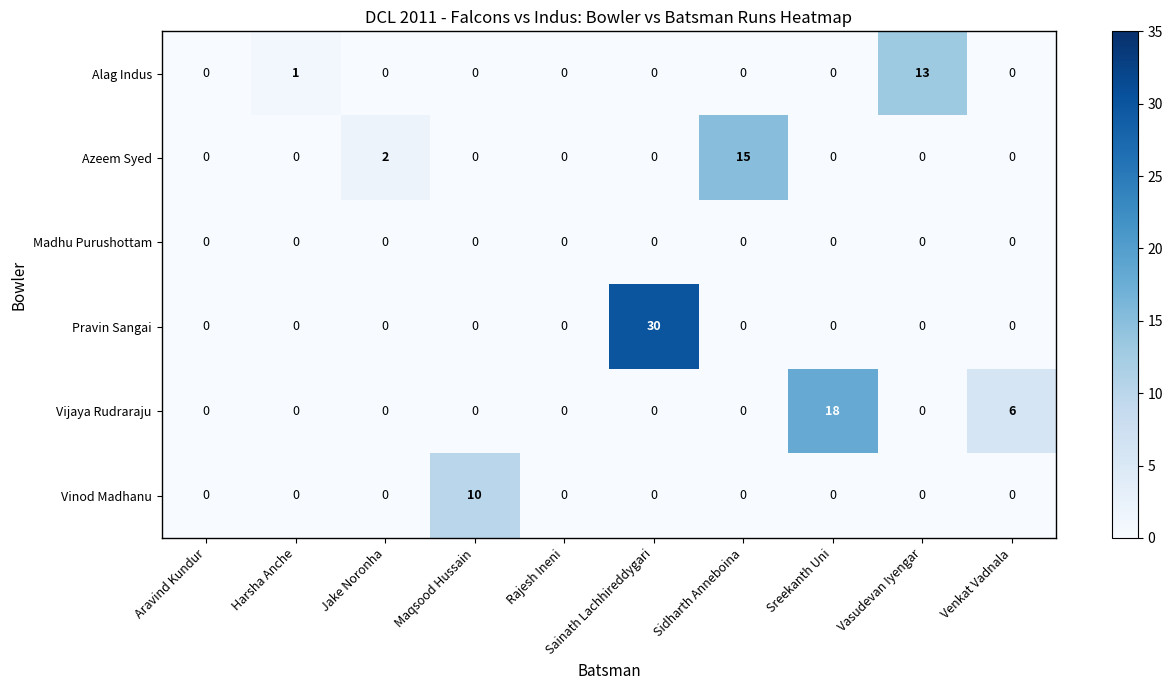

What is the difference between the highest and lowest values at Sreekanth Uni?

18